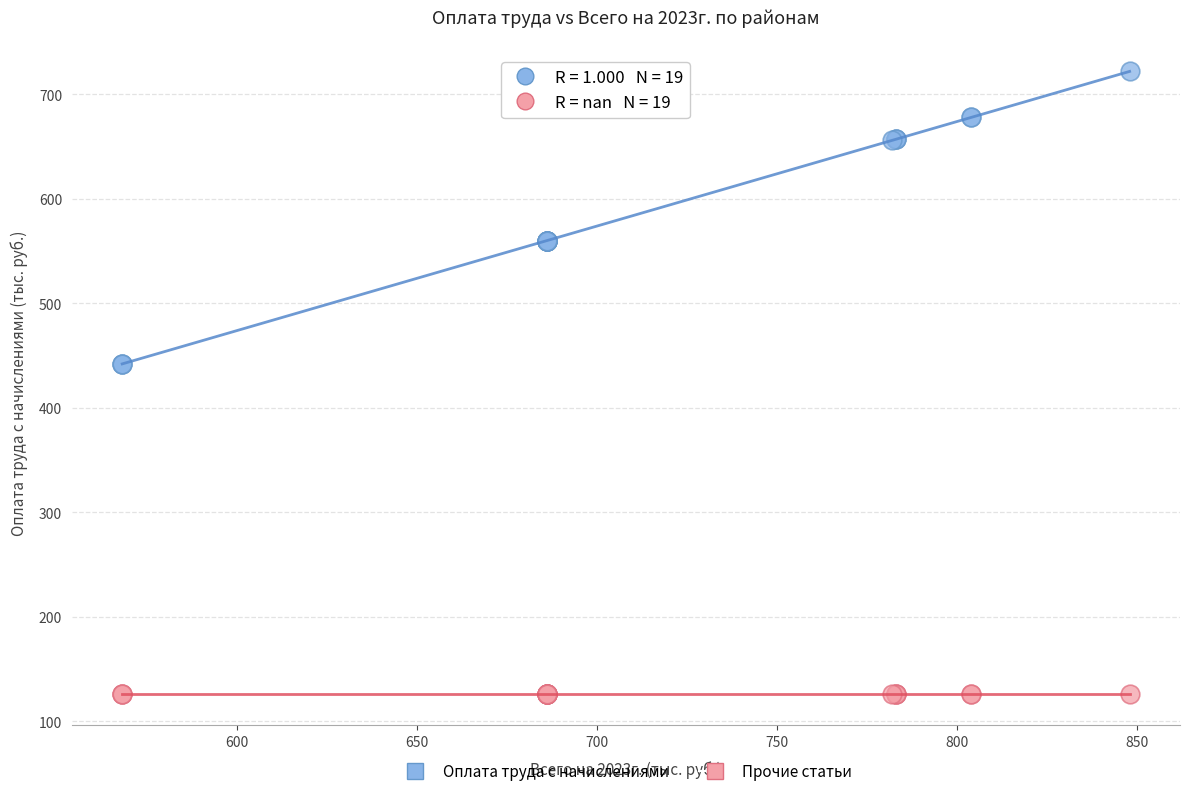

Which series reaches the minimum Y coordinate?

Прочие статьи